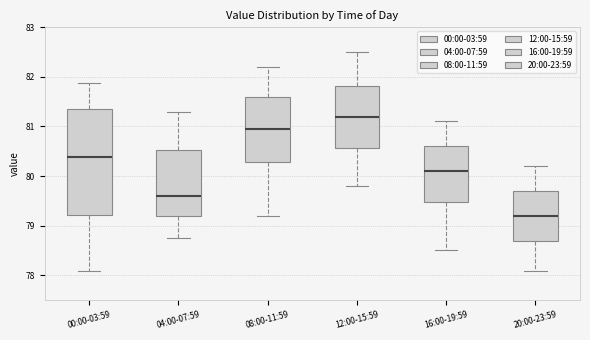

Comparing the boxes themselves (not the whiskers), which one is the tallest?

00:00-03:59